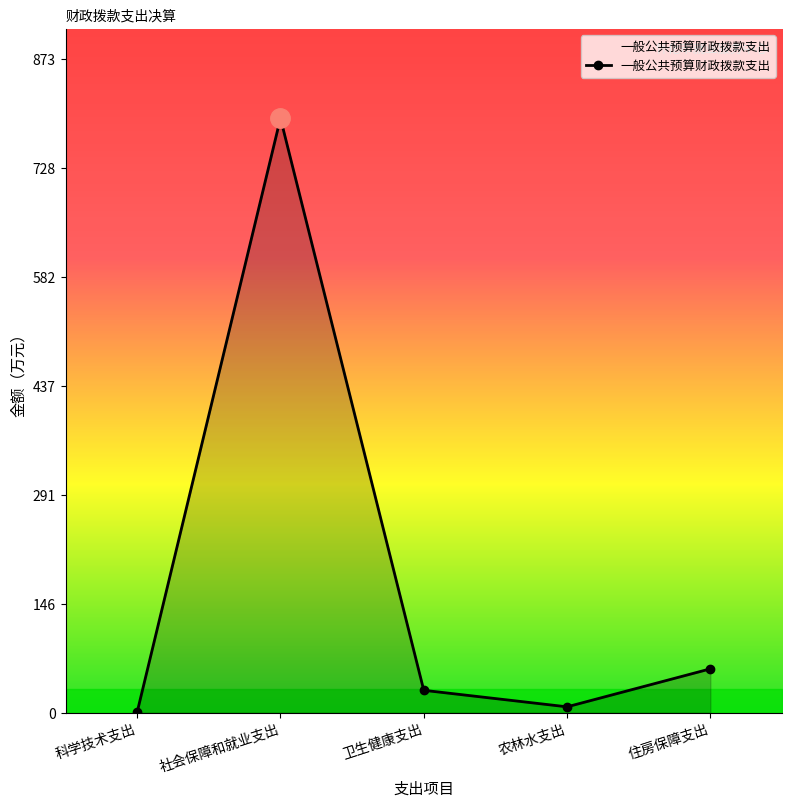

What is the difference between the second highest and minimum values?

57.7